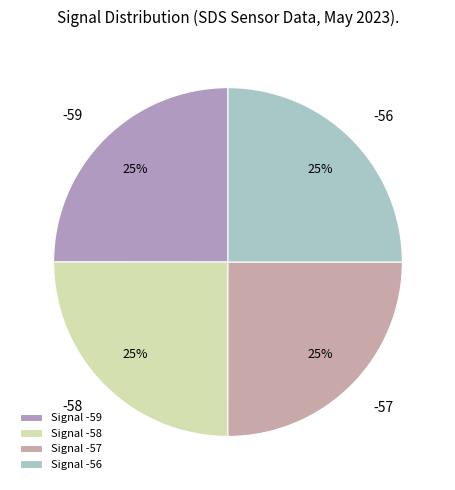

What percentage is the -57 slice, to the nearest percent?

25%